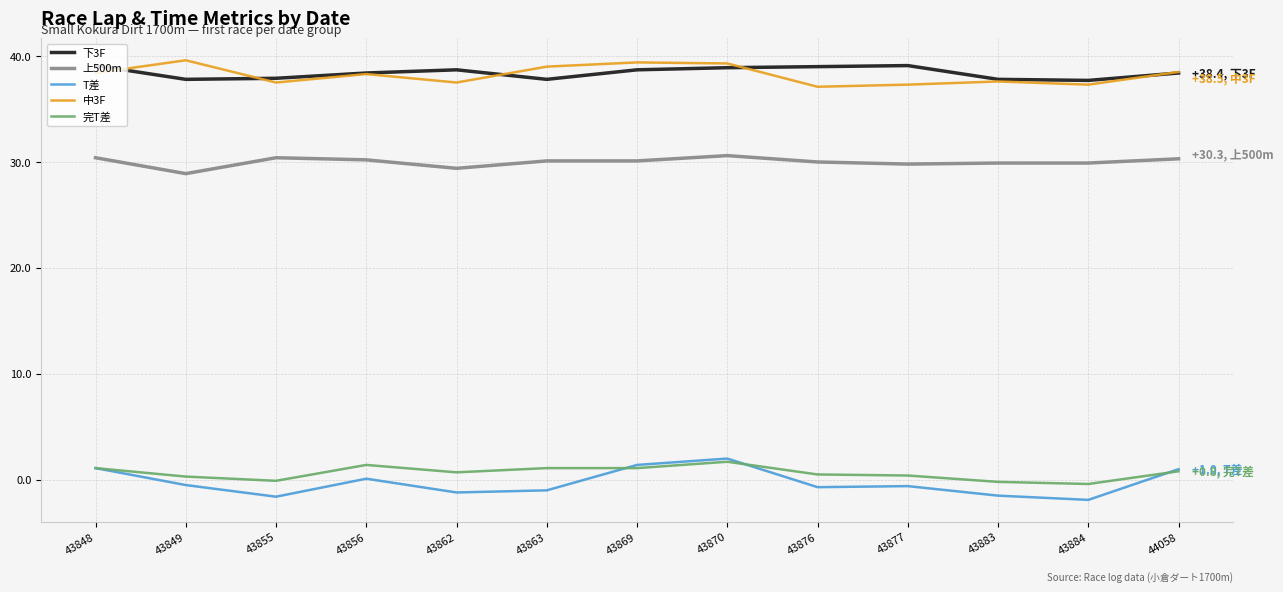

The value of 上500m at 43855 is 30.4. True or false?

True